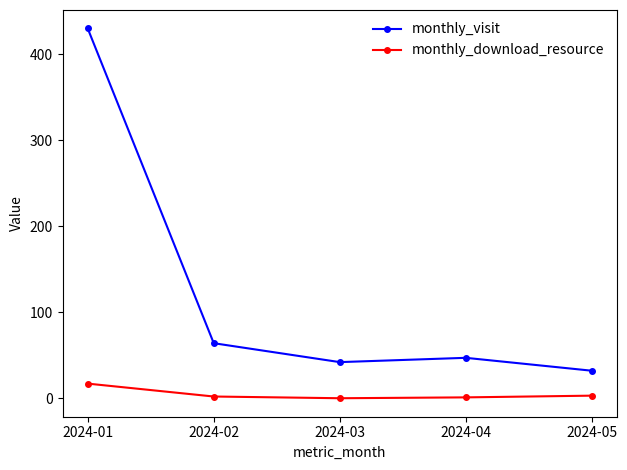

Which series has the largest range (max minus min)?

monthly_visit